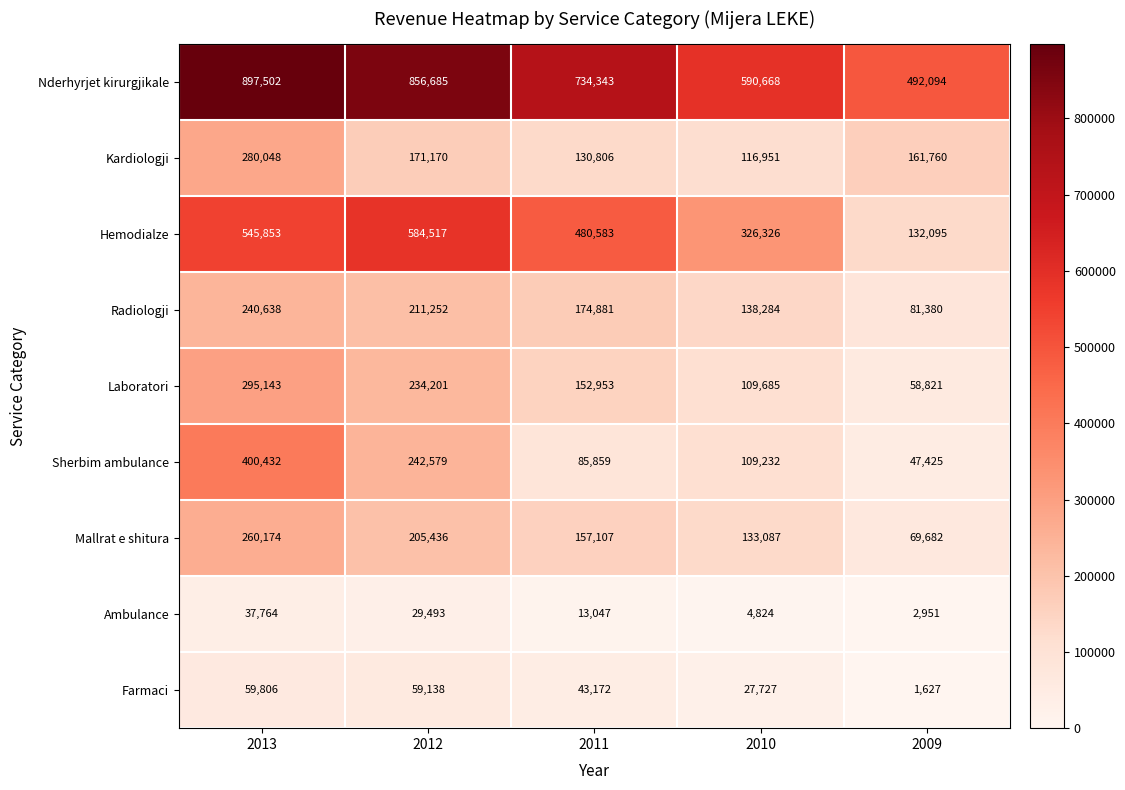

The Nderhyrjet kirurgjikale series shows 734343 at 2011. True or false?

True